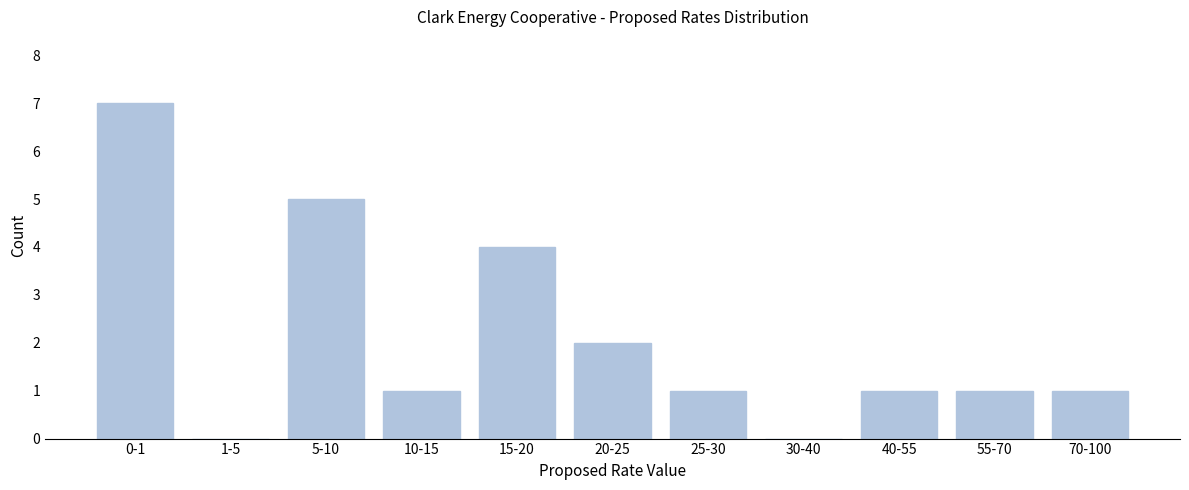

Reading left to right, list all the values displayed in this chart.

0-1=7	1-5=0	5-10=5	10-15=1	15-20=4	20-25=2	25-30=1	30-40=0	40-55=1	55-70=1	70-100=1